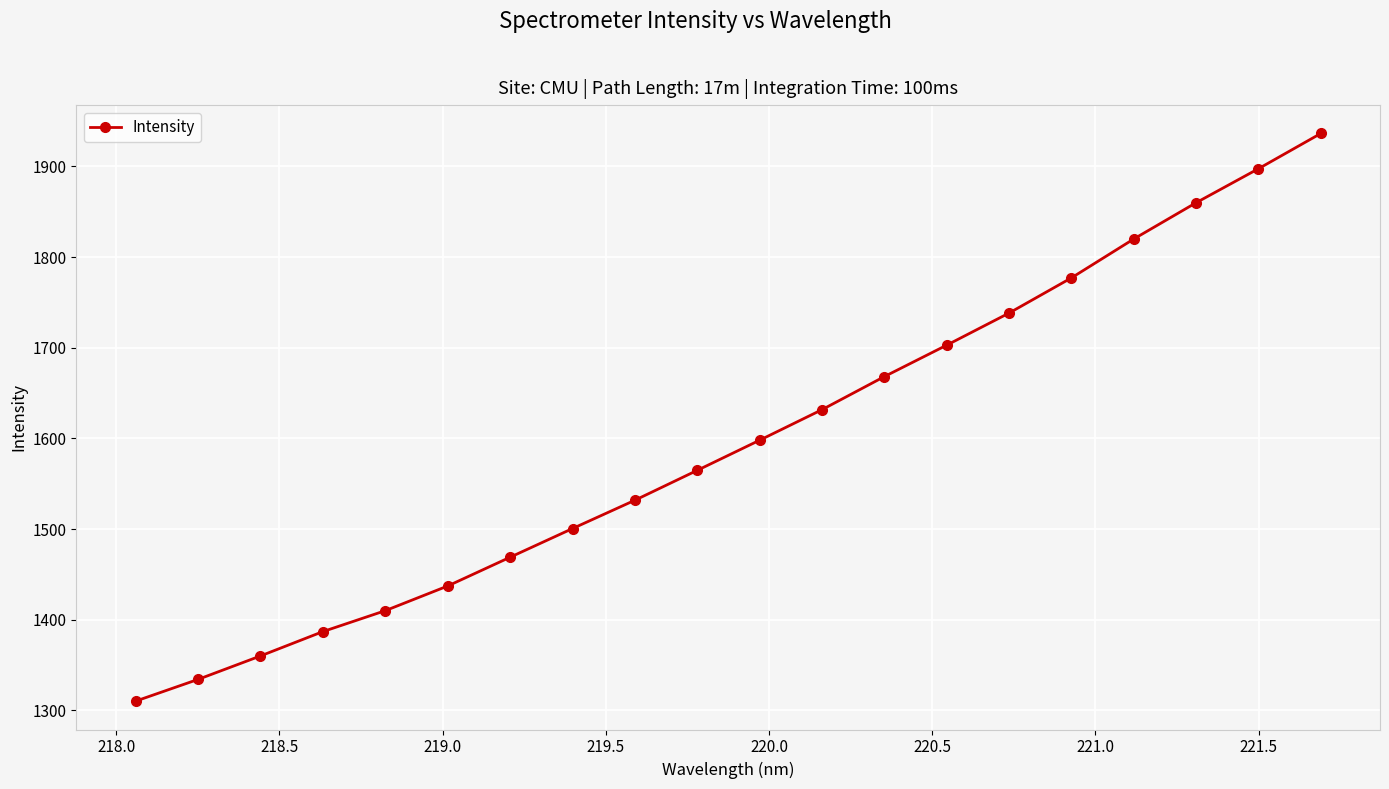

What is the value of the 9th point from the left?

1531.7